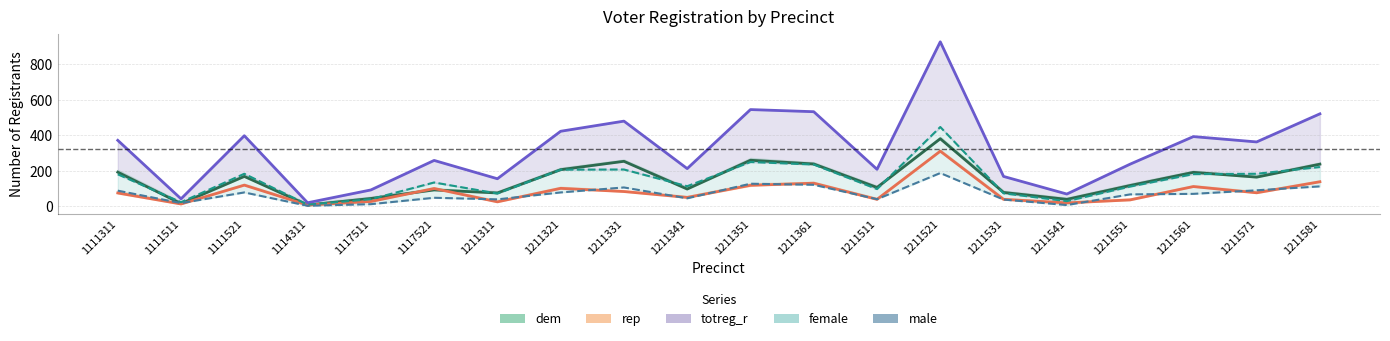

Is the value of female at 1211311 greater than the value of male at 1211361?

No